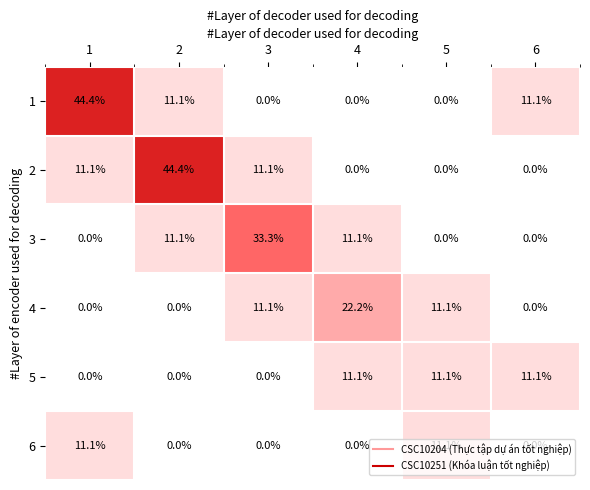

What is the sum of all 4 values?

44.4